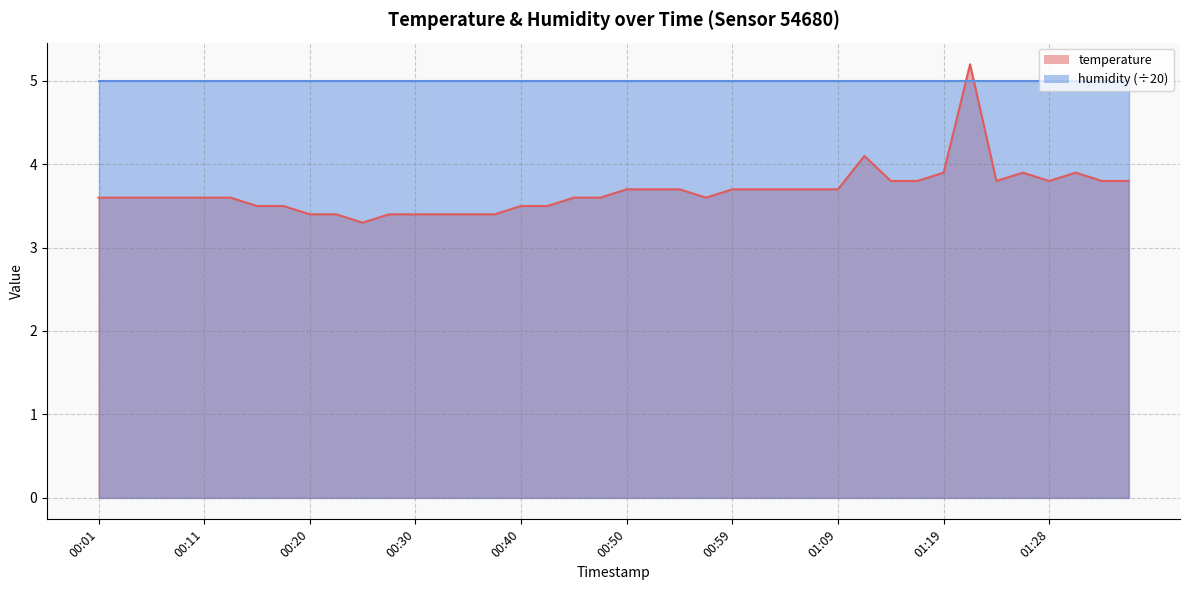

What is the sum of all values?

146.9